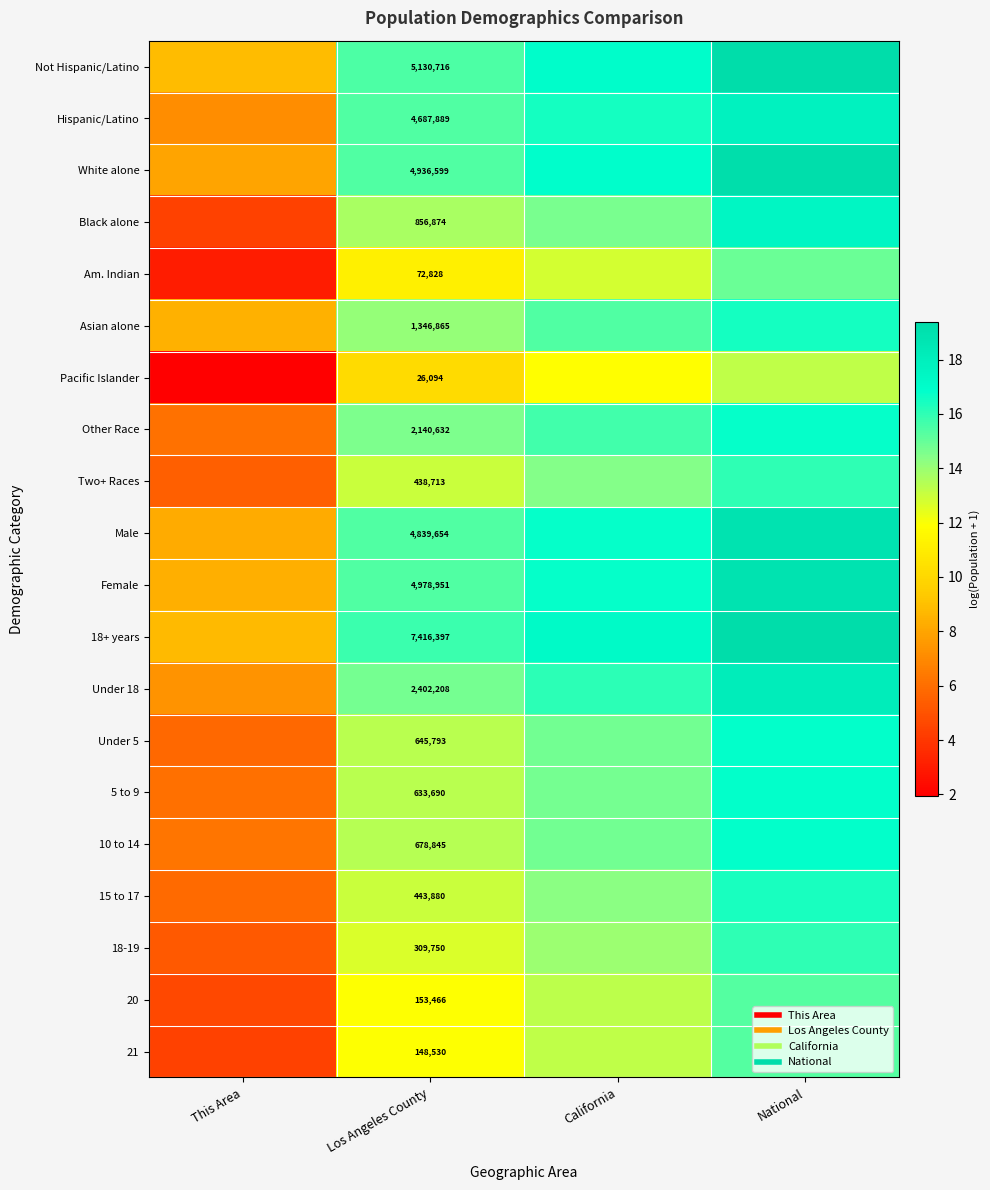

What is the spread (max minus min) of values at Los Angeles County?

5.6